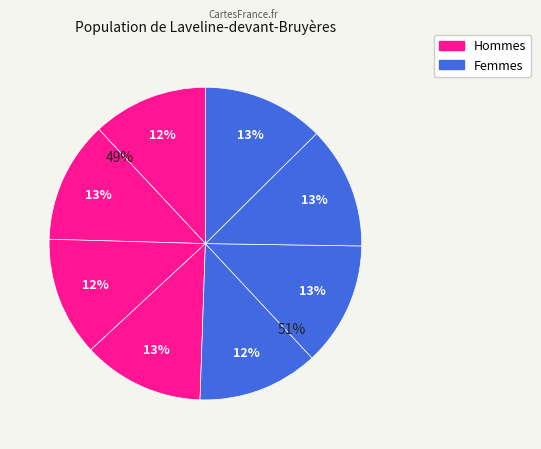

Is it true that G is 13% of the pie?

True